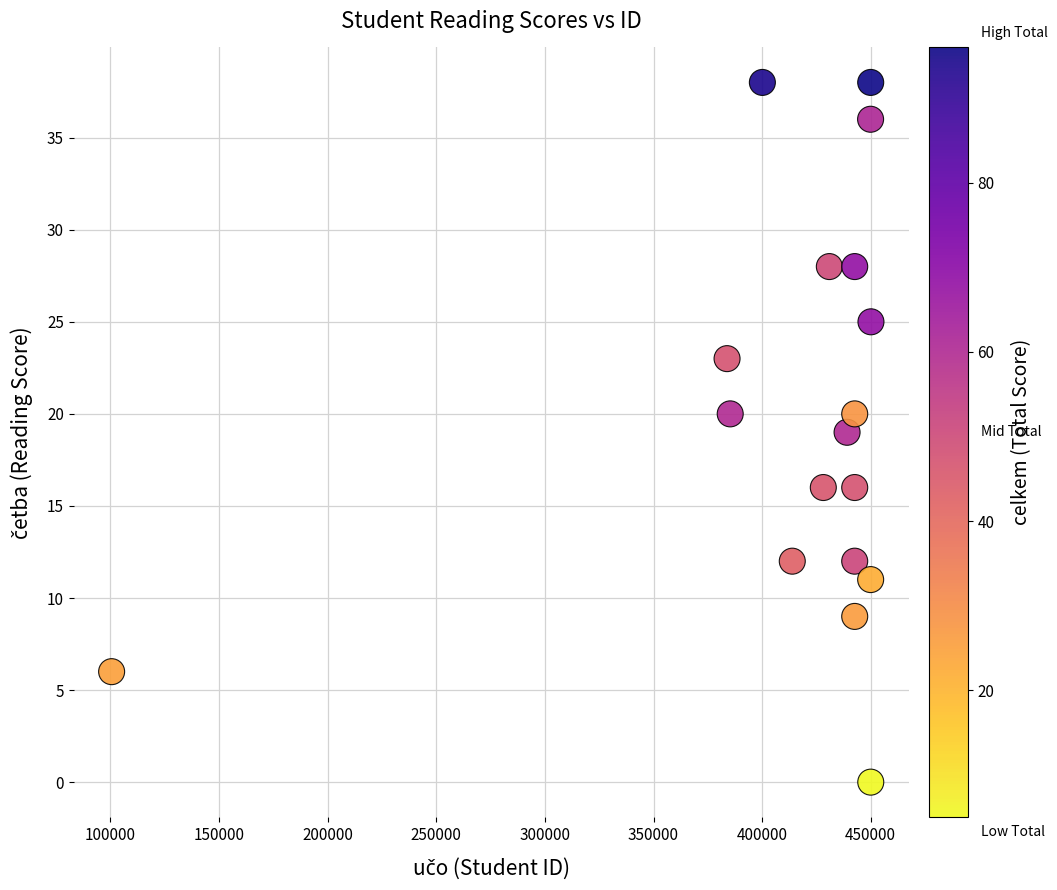

What is the range of Y values (max minus min)?

38